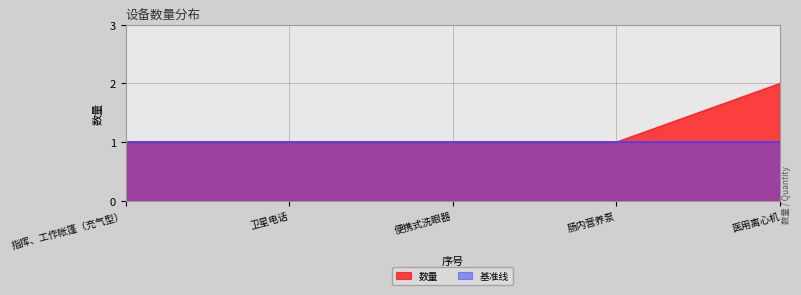

List the series in order of their peak value, lowest first.

基准线, 数量